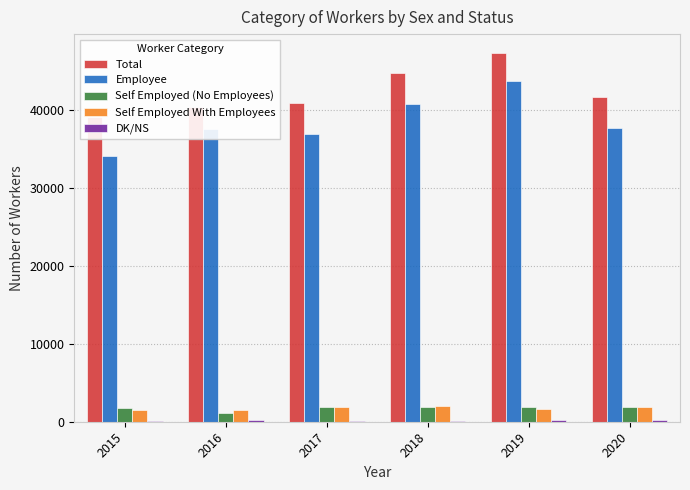

What is the minimum value shown in the chart?

71.3